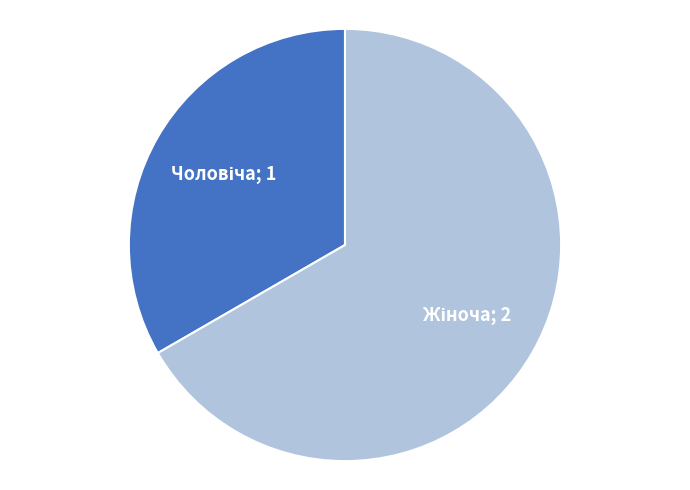

Does any single category account for the majority?

Yes